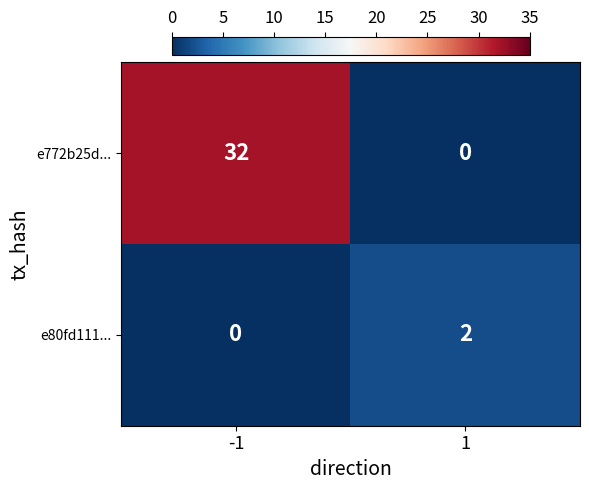

How many distinct data groups are displayed?

2